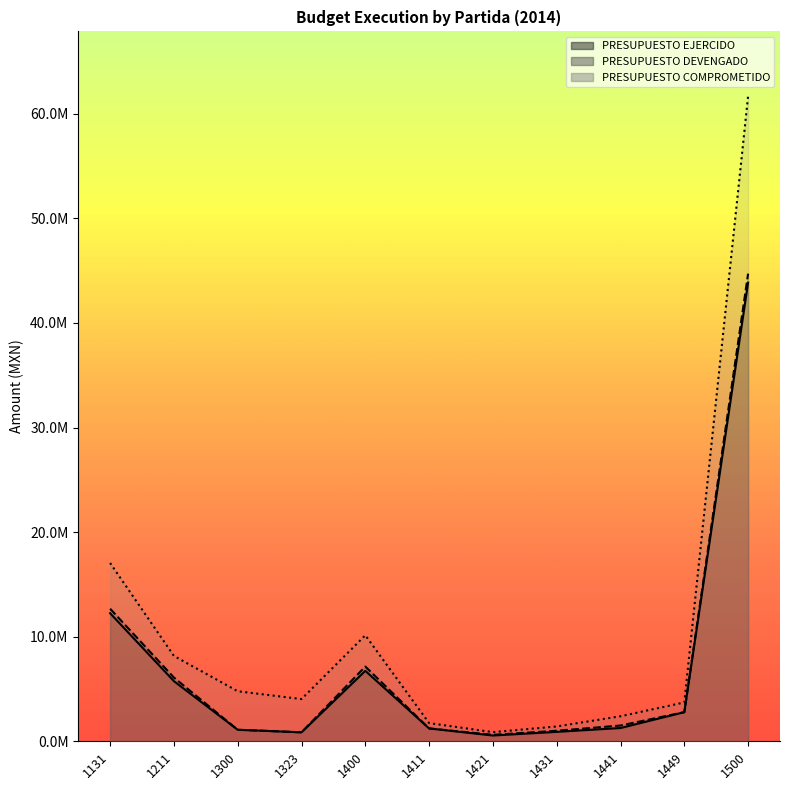

The PRESUPUESTO COMPROMETIDO series shows 1417682.5 at 1431. True or false?

True